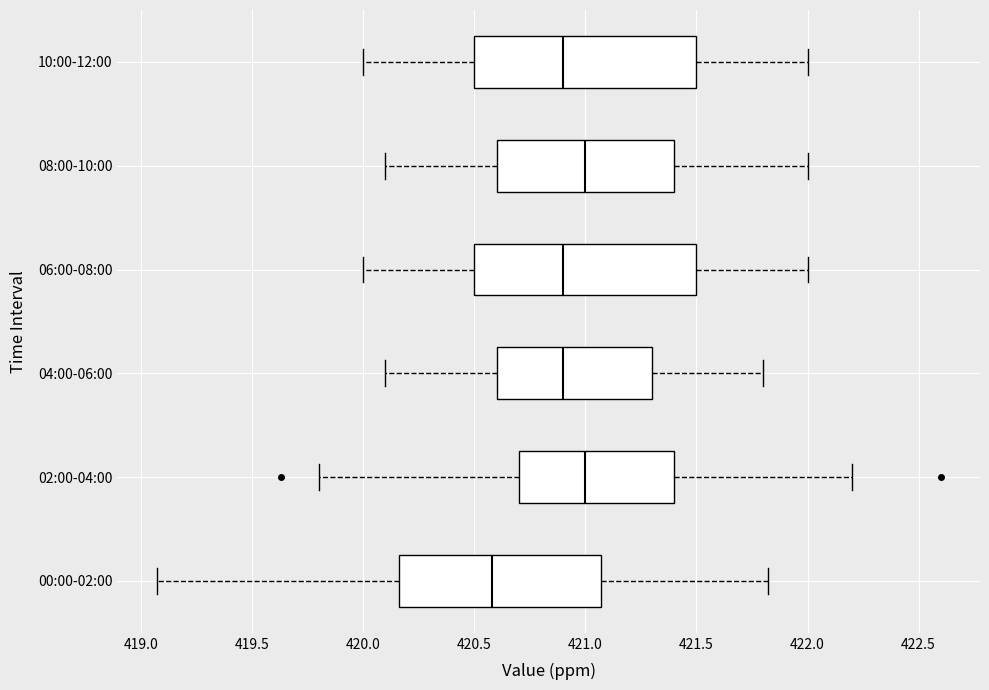

Reading bottom to top, read every box against the x-axis: the position of its median line, the range the box covers, and the ends of its whiskers. The values are not printed on the chart, so give them approximately, as read against the axis.

00:00-02:00: median 420.60, box 420.15 to 421.05, whiskers 419.05 to 421.80
02:00-04:00: median 421.00, box 420.70 to 421.40, whiskers 419.80 to 422.20
04:00-06:00: median 420.90, box 420.60 to 421.30, whiskers 420.10 to 421.80
06:00-08:00: median 420.90, box 420.50 to 421.50, whiskers 420.00 to 422.00
08:00-10:00: median 421.00, box 420.60 to 421.40, whiskers 420.10 to 422.00
10:00-12:00: median 420.90, box 420.50 to 421.50, whiskers 420.00 to 422.00